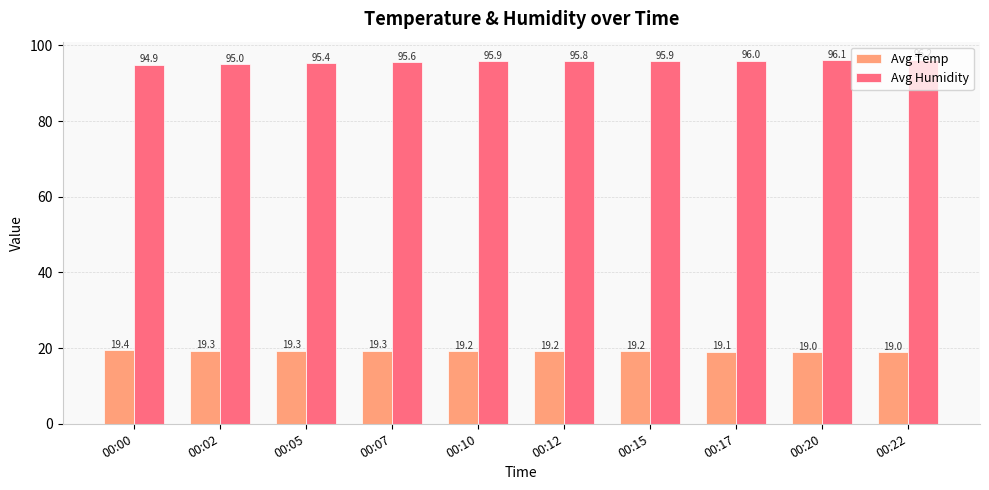

At 00:15, list the series in order from largest to smallest.

Avg Humidity, Avg Temp